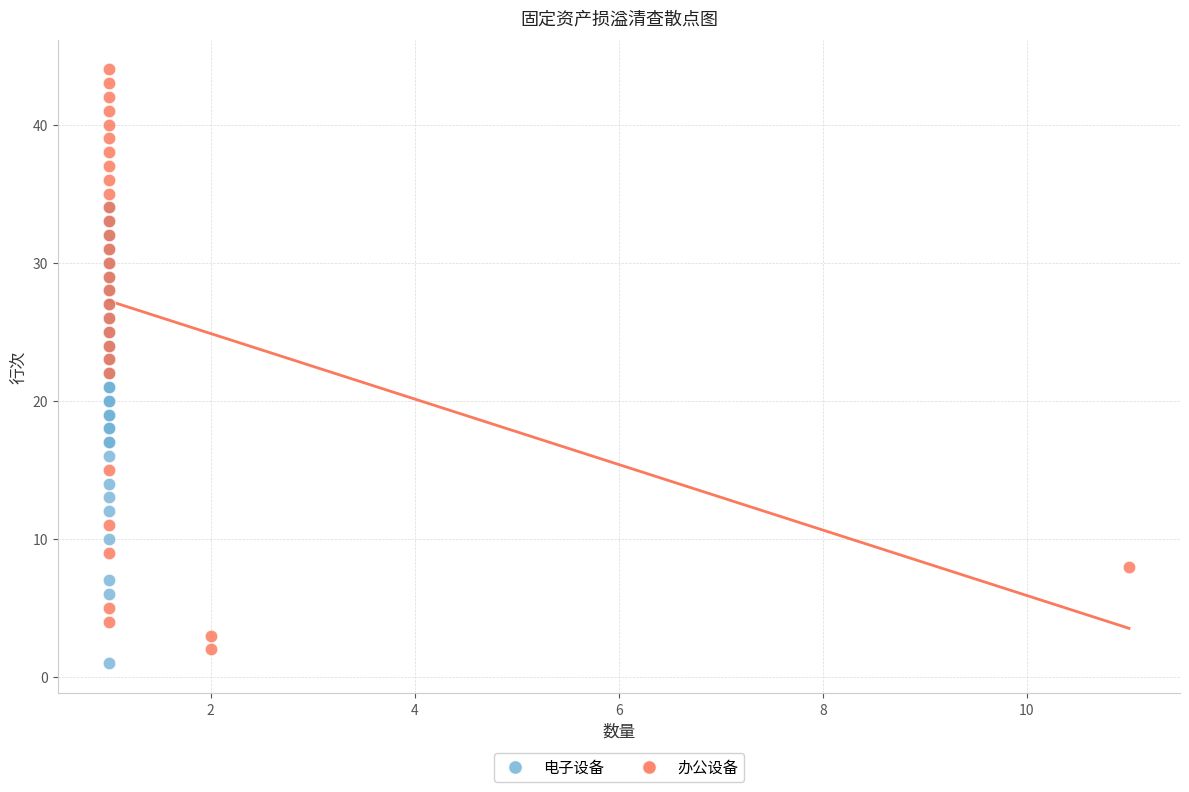

Which series contains the highest Y value?

办公设备